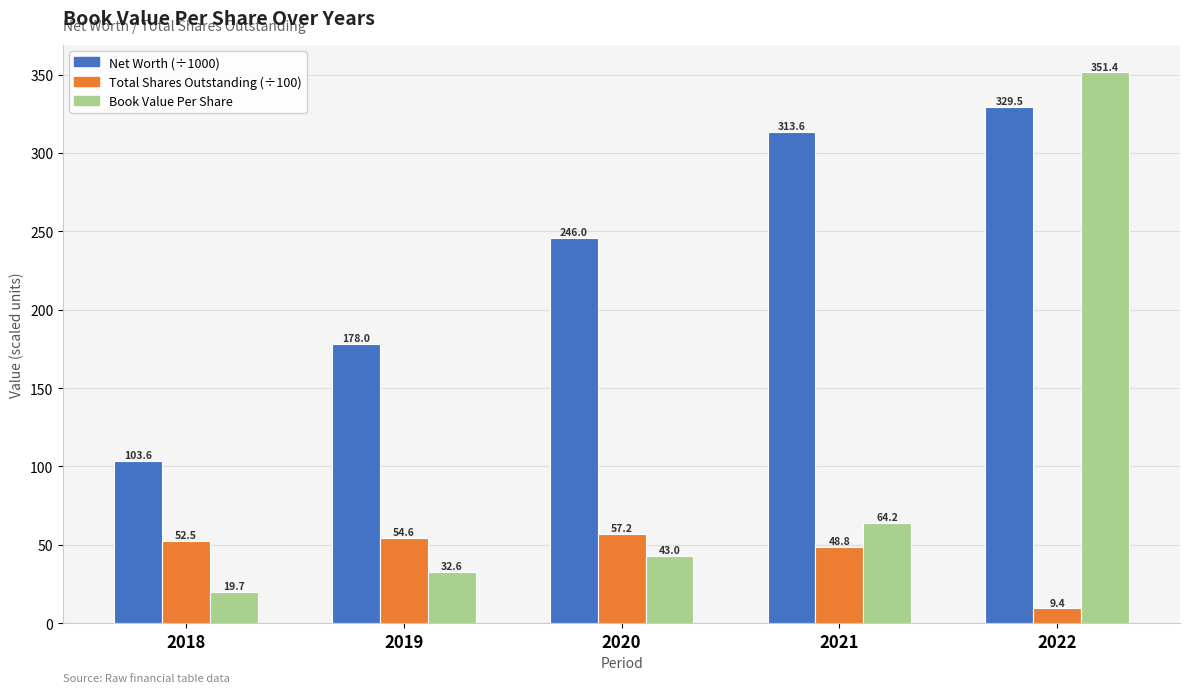

What is the spread (max minus min) of values at 2020?

203.0